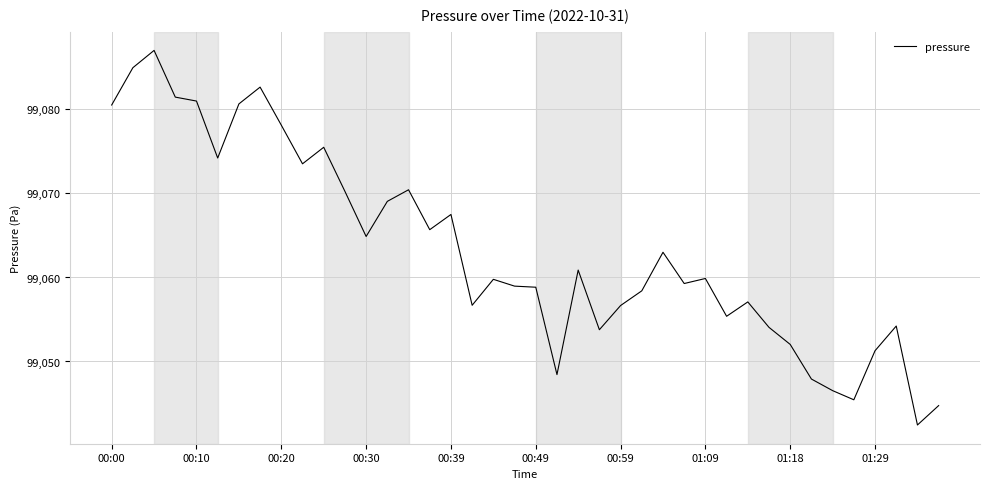

What is the greatest value displayed?

99087.0